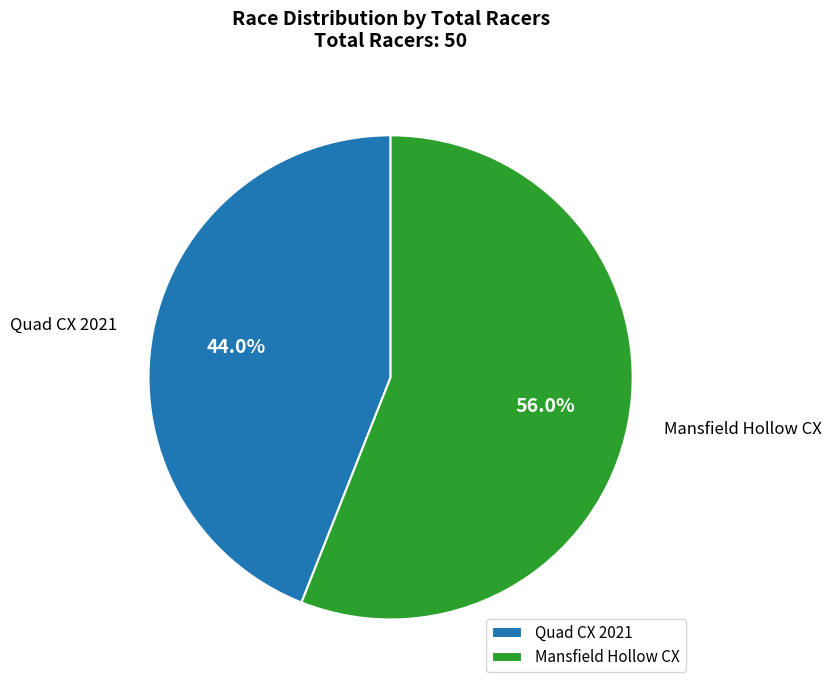

Is the sum of Quad CX 2021 and Mansfield Hollow CX greater than half?

Yes